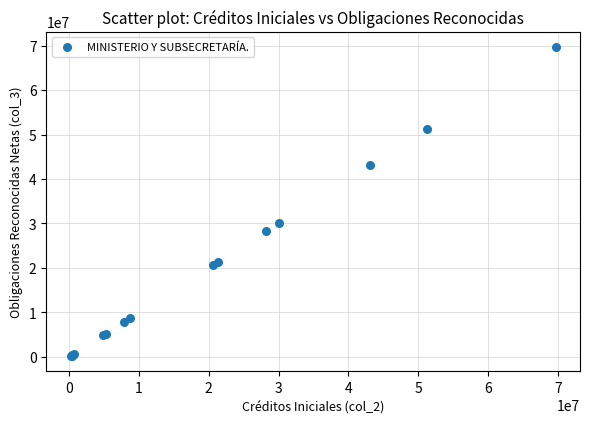

What Y value in the scatter plot is closest to 34945715?

30017000.0